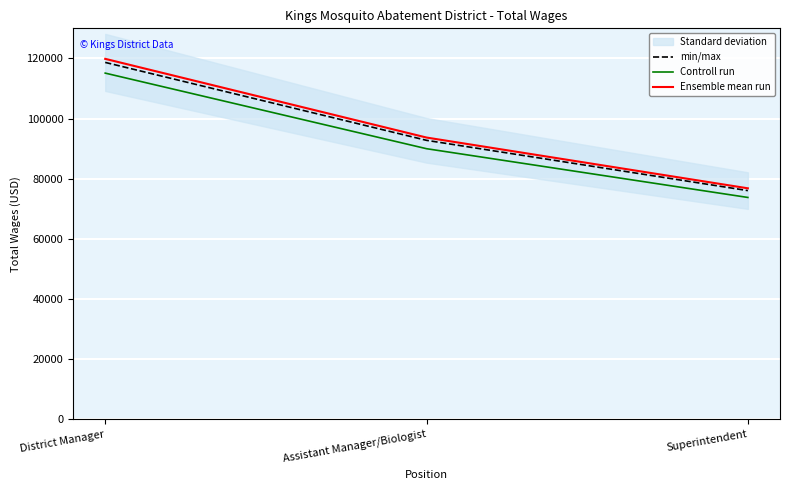

At which label does Controll run first exceed 89964?

District Manager